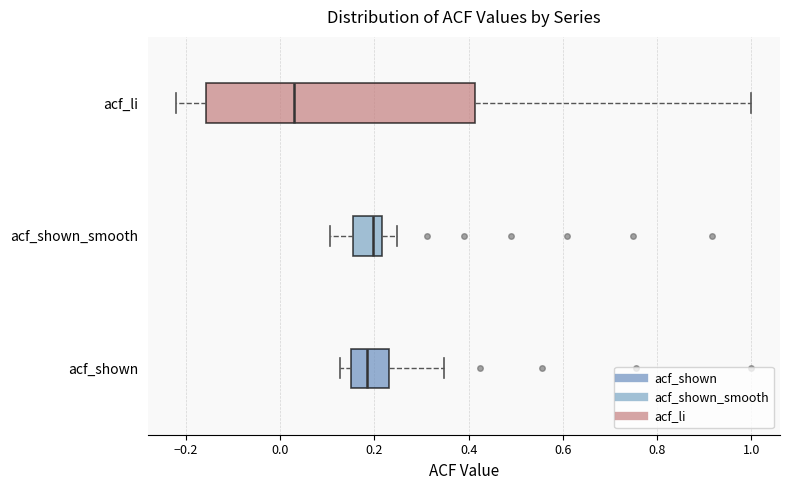

Reading bottom to top, transcribe this box plot: for each box, give where its median line is, the range the box spans, and where its two whiskers end, as read against the x-axis. The values are not printed on the chart, so give them approximately, as read against the axis.

acf_shown: median 0.18, box 0.14 to 0.24, whiskers 0.12 to 0.34
acf_shown_smooth: median 0.20, box 0.16 to 0.22, whiskers 0.10 to 0.24
acf_li: median 0.02, box -0.16 to 0.42, whiskers -0.22 to 1.00